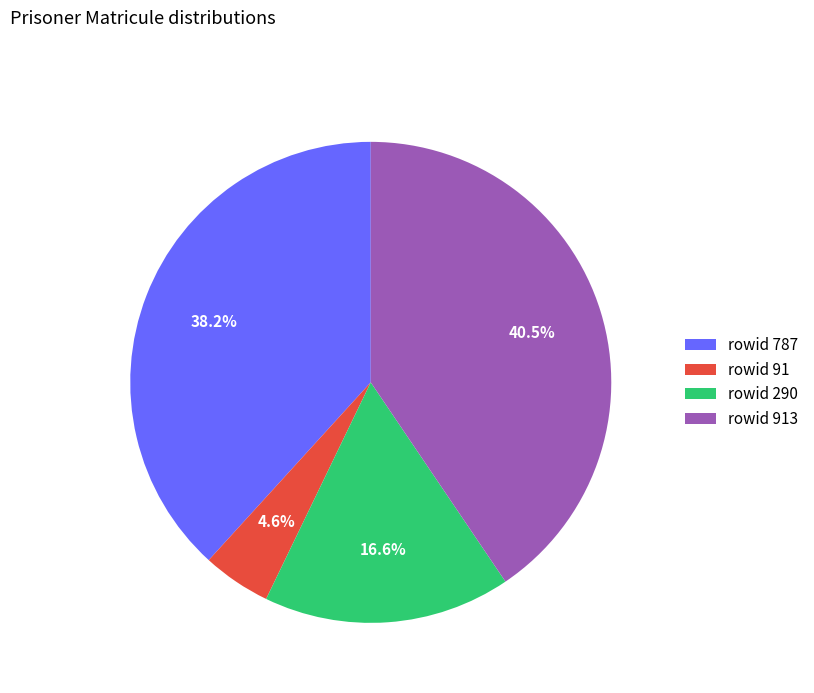

Rank the categories by value from lowest to highest.

rowid 91, rowid 290, rowid 787, rowid 913